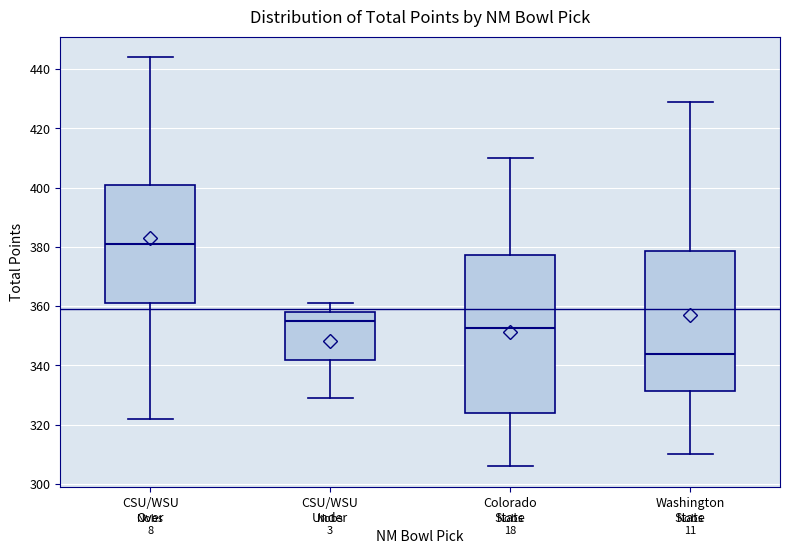

Reading left to right, read every box against the y-axis: the position of its median line, the range the box covers, and the ends of its whiskers. The values are not printed on the chart, so give them approximately, as read against the axis.

CSU/WSU Over: median 382, box 362 to 400, whiskers 322 to 444
CSU/WSU Under: median 356, box 342 to 358, whiskers 330 to 362
Colorado State: median 352, box 324 to 378, whiskers 306 to 410
Washington State: median 344, box 332 to 378, whiskers 310 to 430